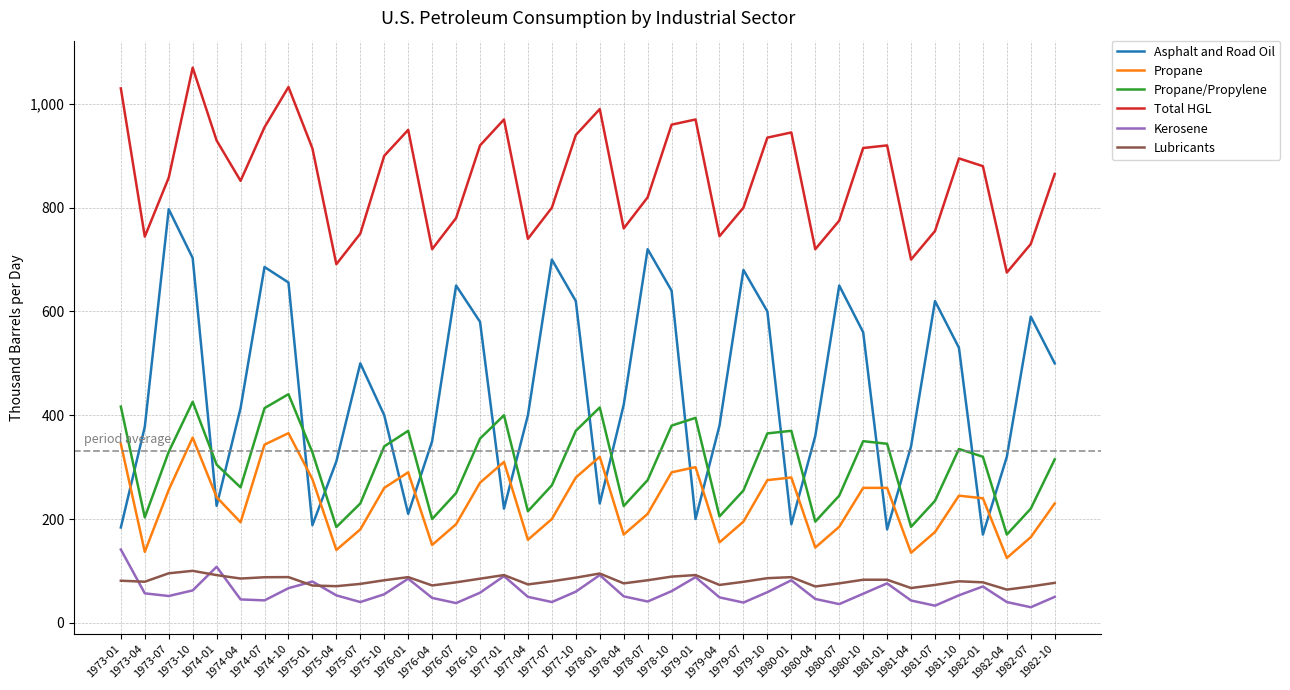

At how many categories does at least one series exceed 1052?

1